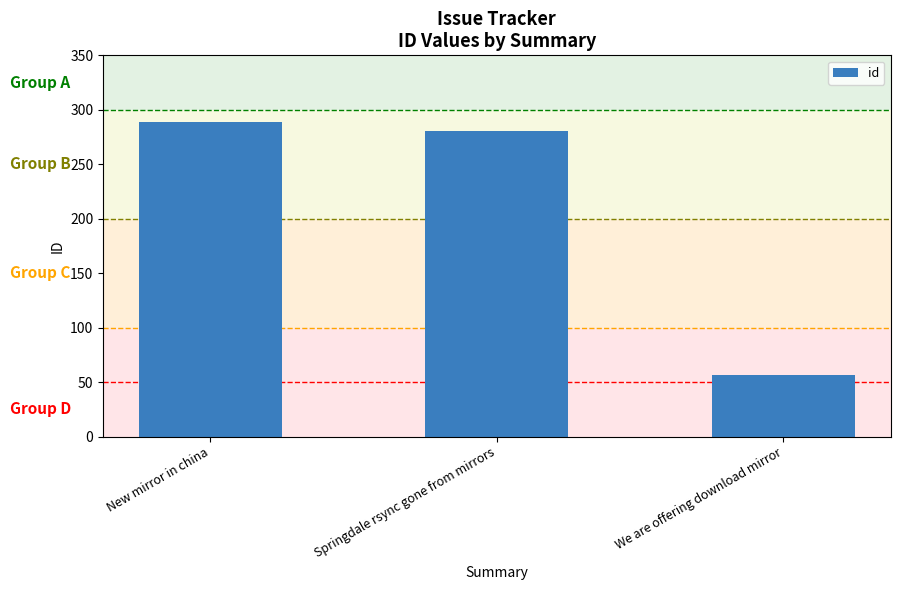

Reading left to right, list all the values displayed in this chart.

289	281	57